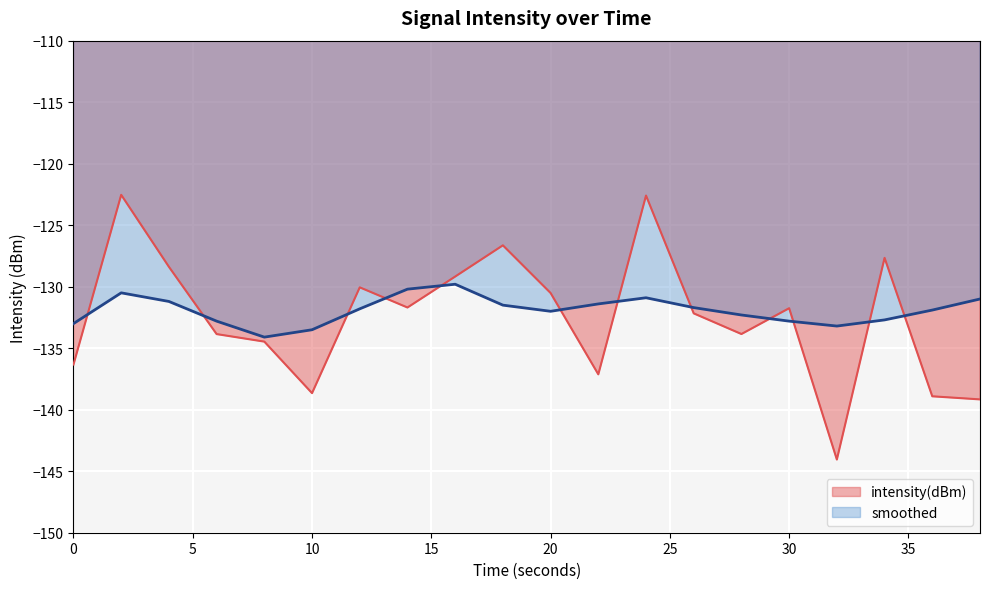

How many interior local peaks does the smoothed series have?

3